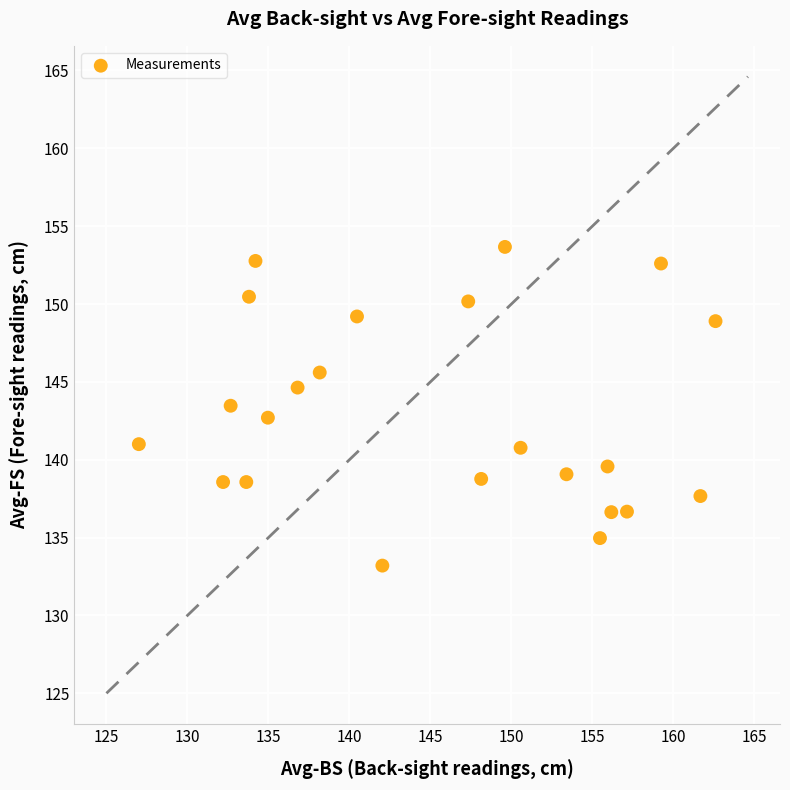

What is the range of Y values (max minus min)?

20.5